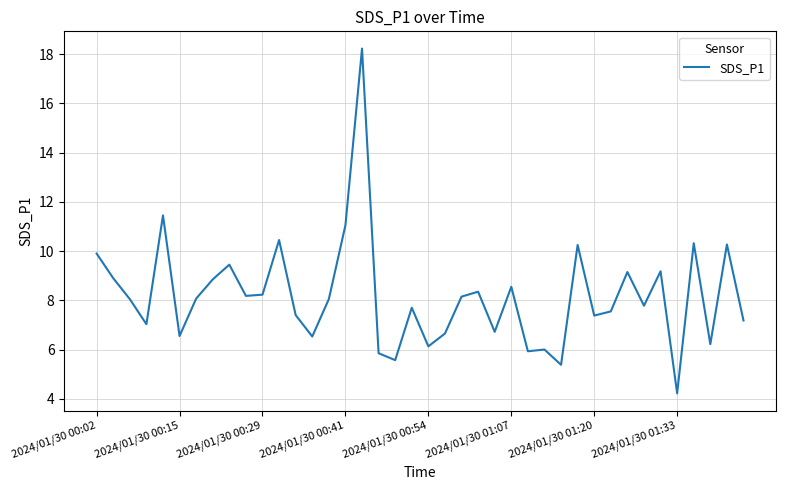

What is the smallest value displayed?

4.2